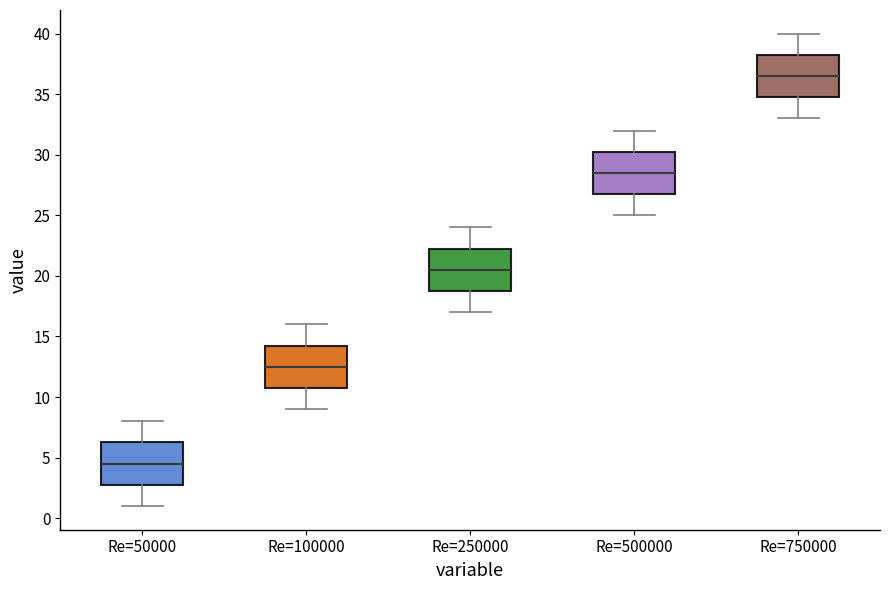

Reading left to right, transcribe this box plot: for each box, give where its median line is, the range the box spans, and where its two whiskers end, as read against the y-axis. The values are not printed on the chart, so give them approximately, as read against the axis.

Re=50000: median 4.5, box 3.0 to 6.5, whiskers 1.0 to 8.0
Re=100000: median 12.5, box 11.0 to 14.5, whiskers 9.0 to 16.0
Re=250000: median 20.5, box 19.0 to 22.5, whiskers 17.0 to 24.0
Re=500000: median 28.5, box 27.0 to 30.5, whiskers 25.0 to 32.0
Re=750000: median 36.5, box 35.0 to 38.5, whiskers 33.0 to 40.0